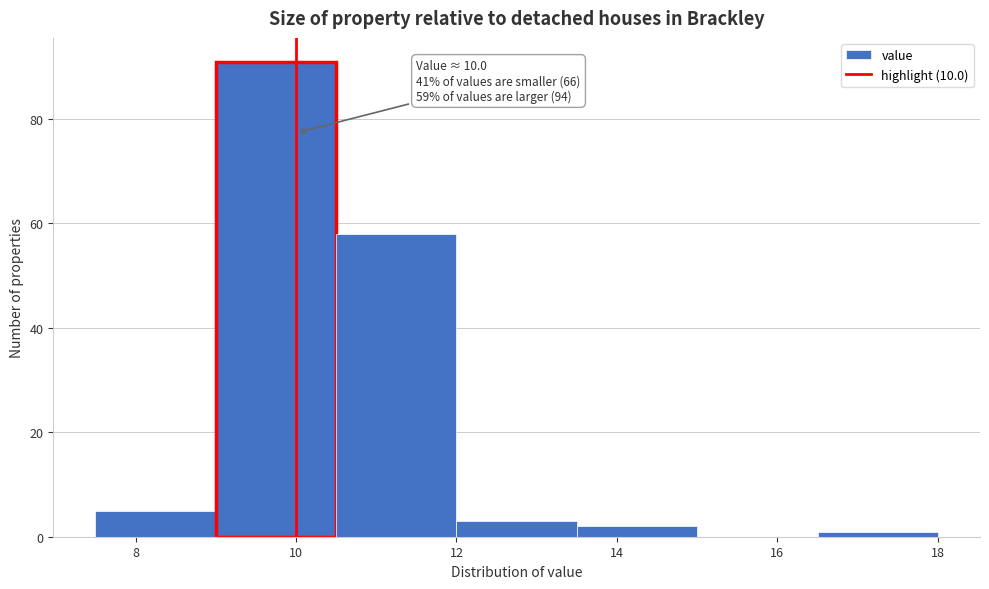

Which range on the x-axis has the tallest bar?

9.0 to 10.5